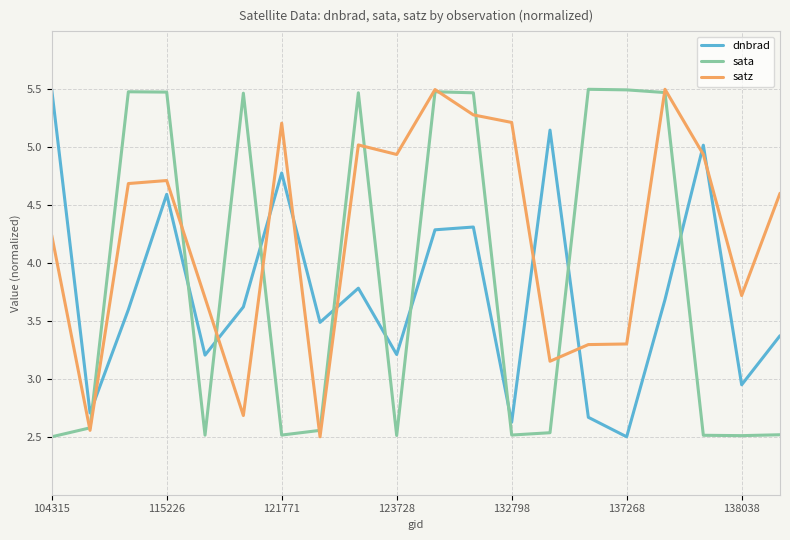

How many intersections are there between sata and dnbrad?

10